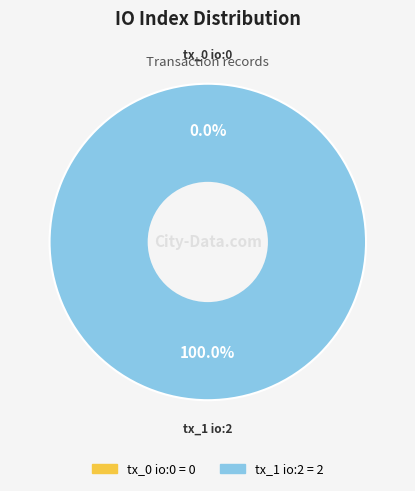

To the nearest percent, what is the difference between the largest and smallest slice percentages?

100%